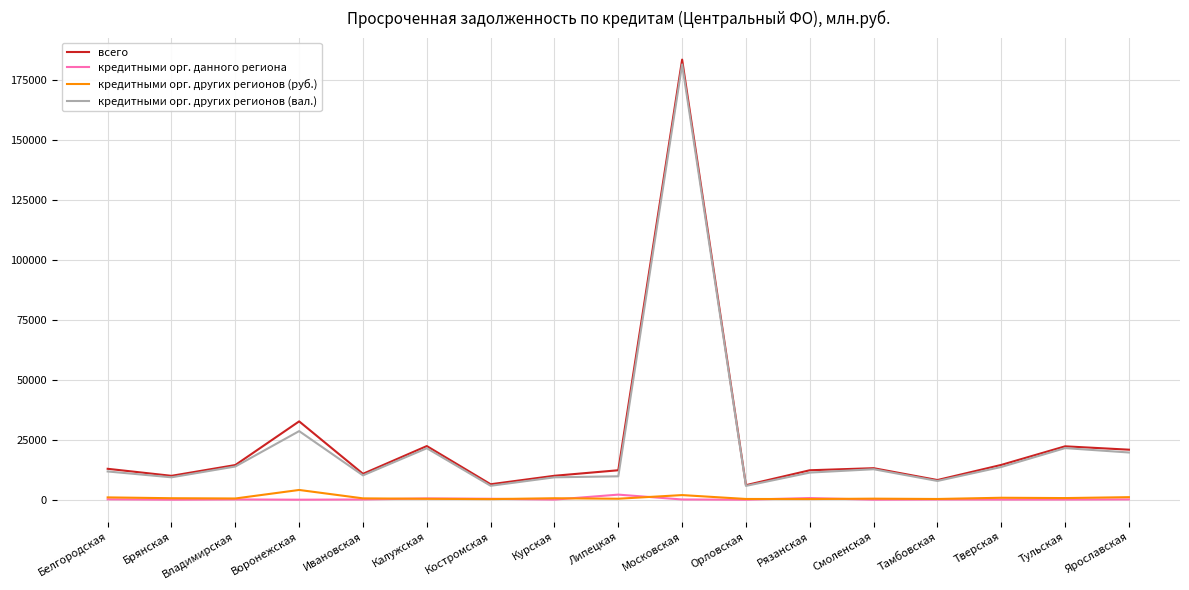

At which category does the chart reach its peak across all series?

Московская